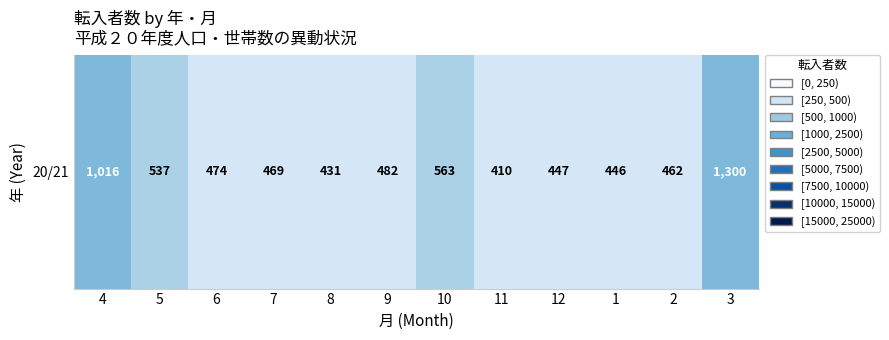

List the labels in order of value, smallest first.

11, 8, 1, 12, 2, 7, 6, 9, 5, 10, 4, 3